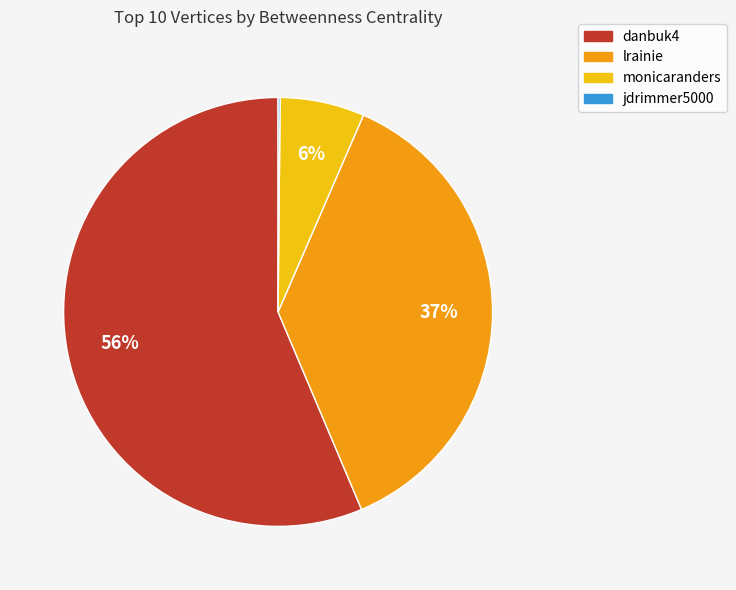

To the nearest percent, what portion does monicaranders represent?

6%